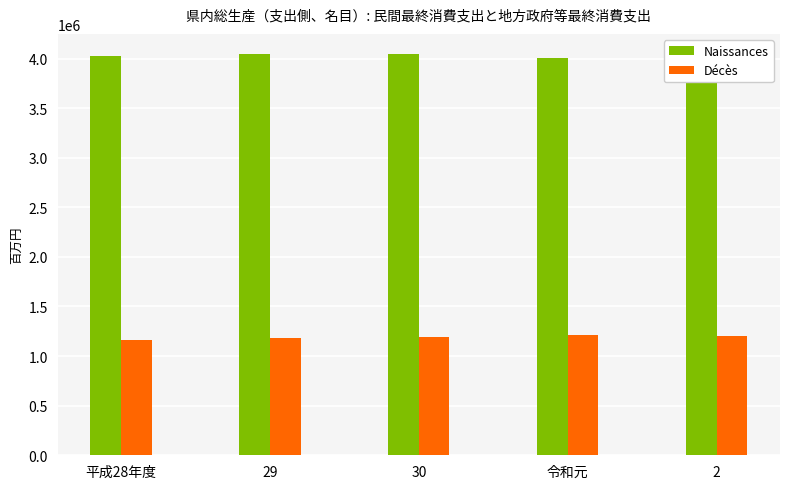

Read the Naissances value at 2, to the nearest 100.

3762600